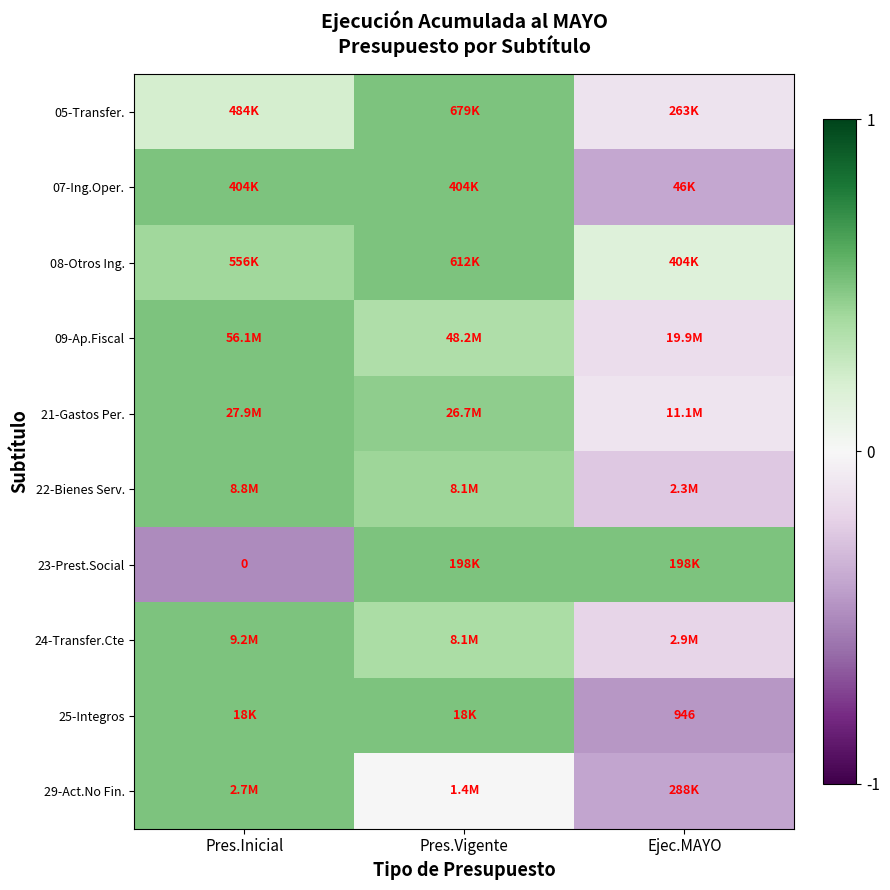

What is the difference between the maximum and second lowest values in the 05-Transfer. series?

0.3